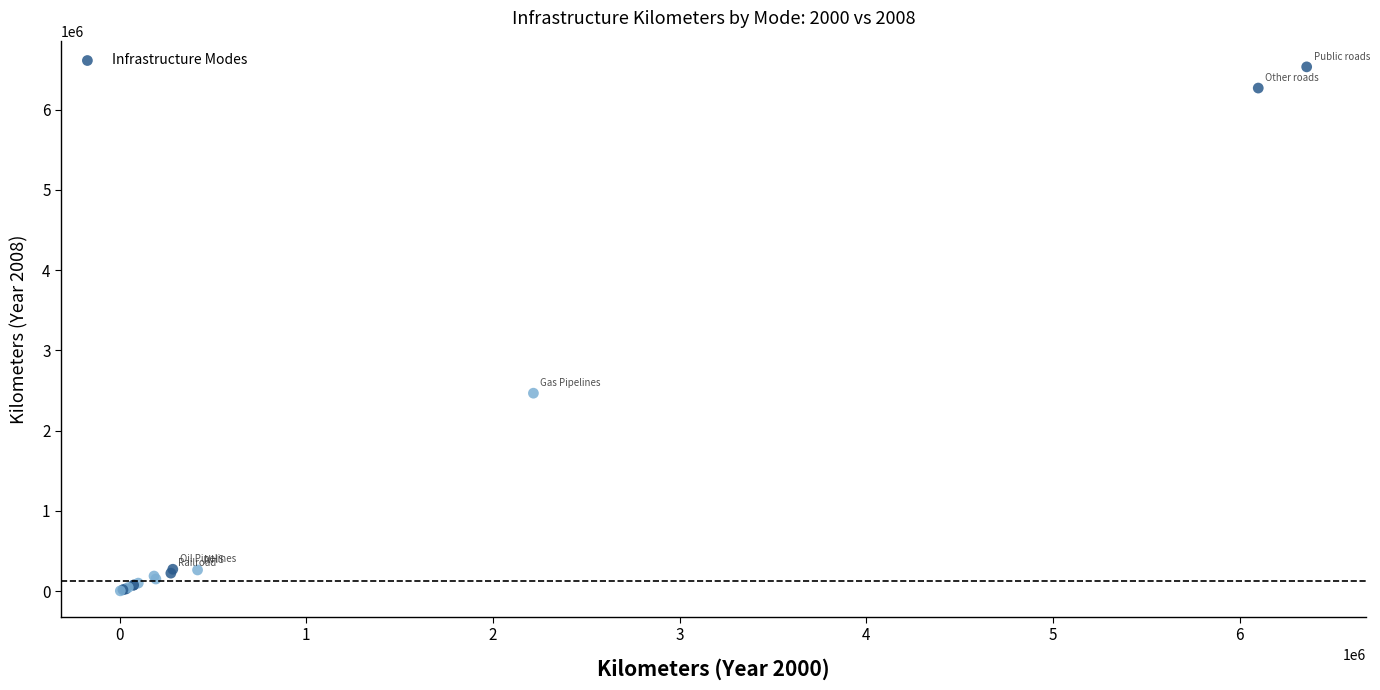

What Y value in the scatter plot is closest to 3268172?

2466667.9